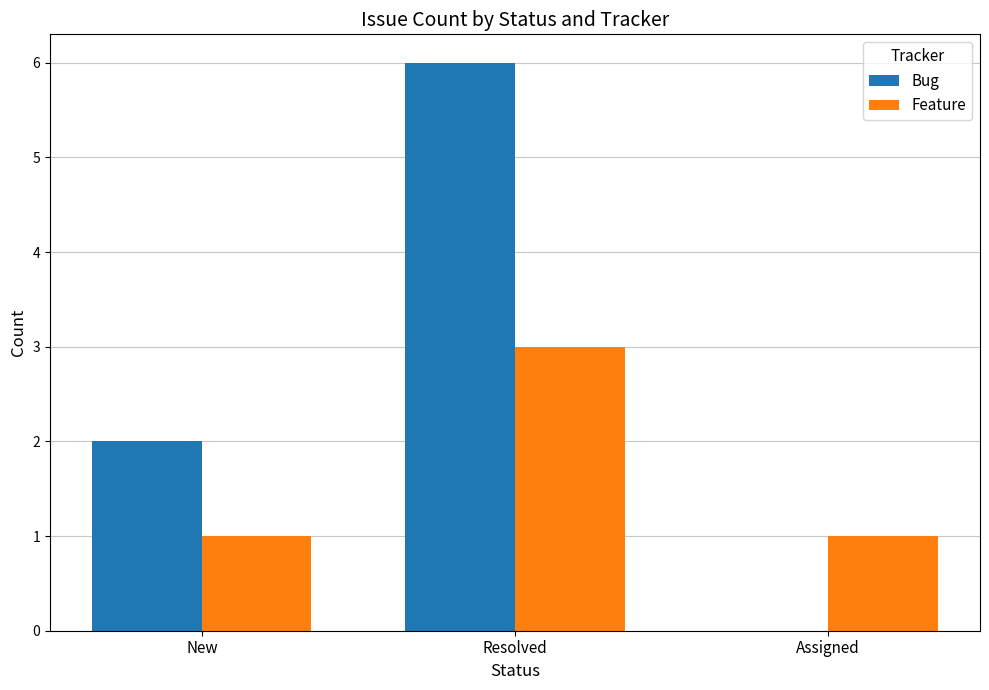

Reading right to left, transcribe all the data shown in this chart.

Bug: Assigned=0	Resolved=6	New=2
Feature: Assigned=1	Resolved=3	New=1